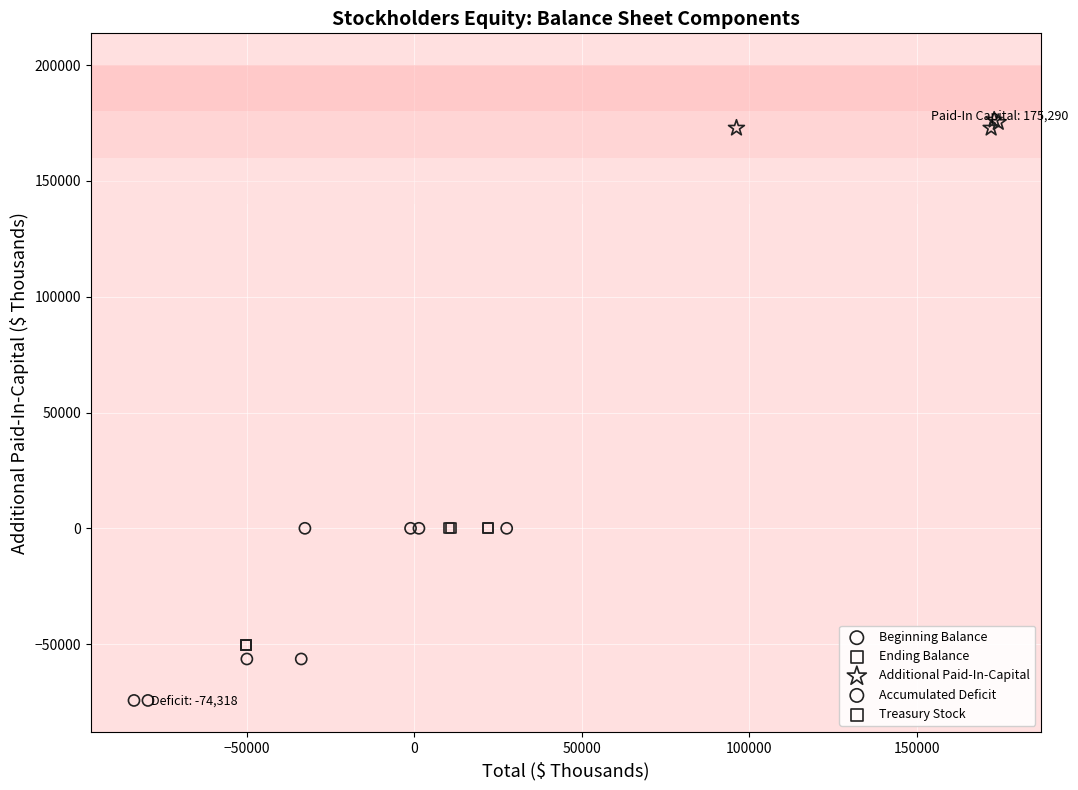

Which series reaches the minimum Y coordinate?

Accumulated Deficit